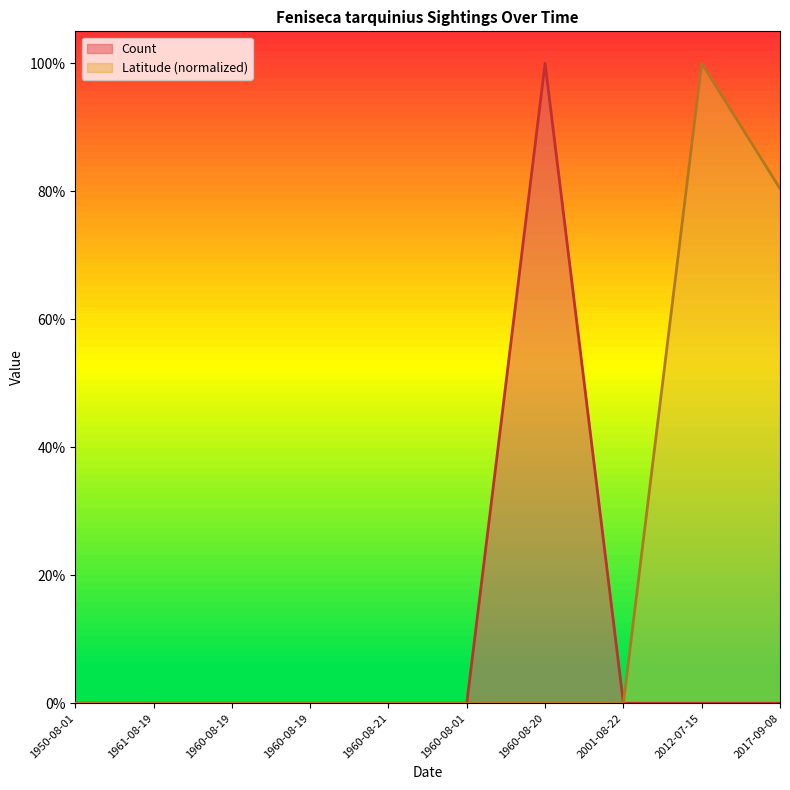

What is the difference between the maximum and minimum values in the Latitude series?

1.0